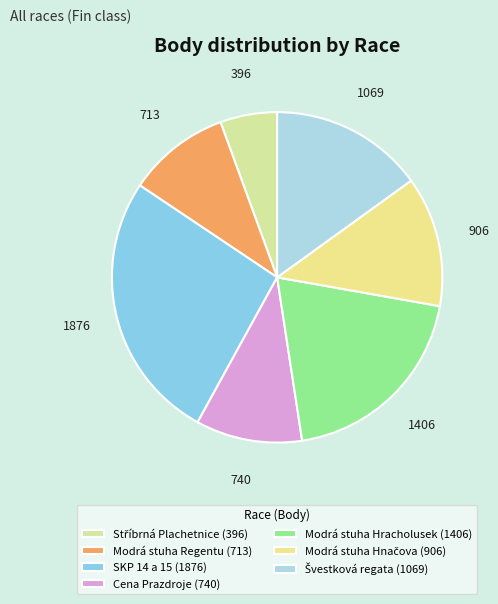

True or false: Modrá stuha Hnačova accounts for 26% of the total.

False